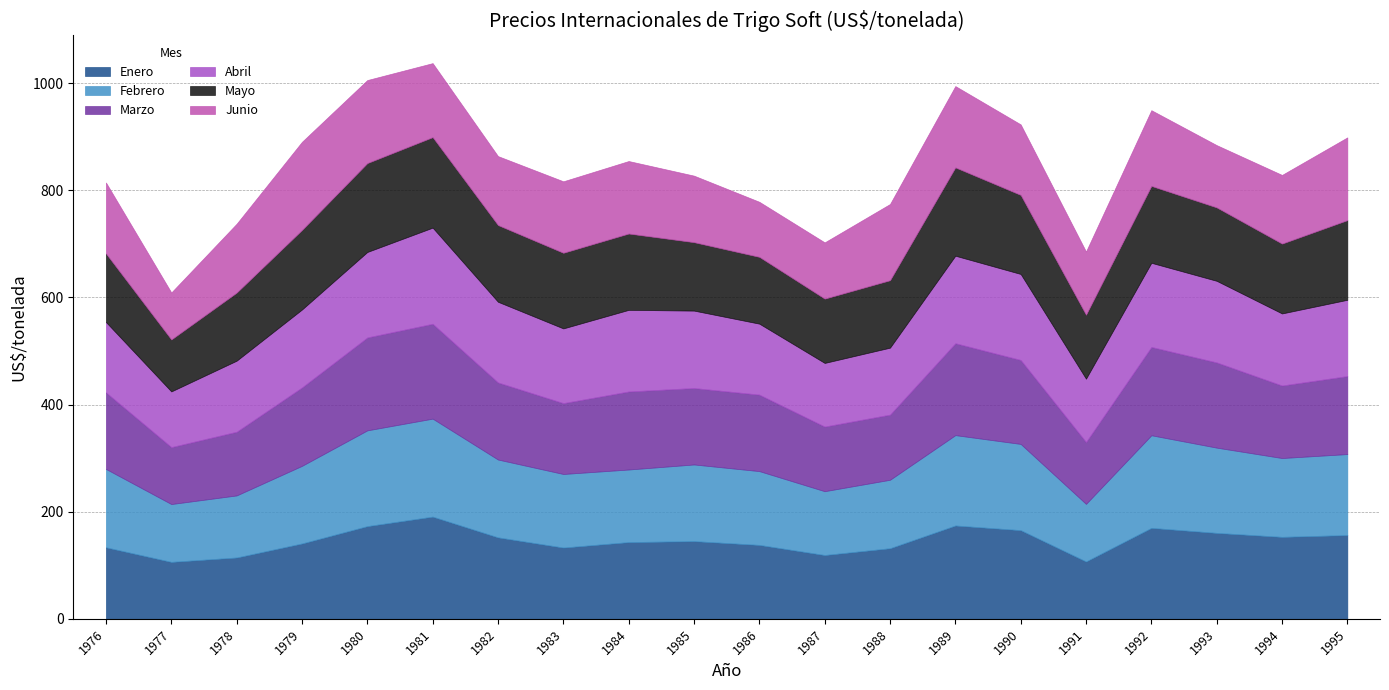

At which label does Junio reach its peak?

1979